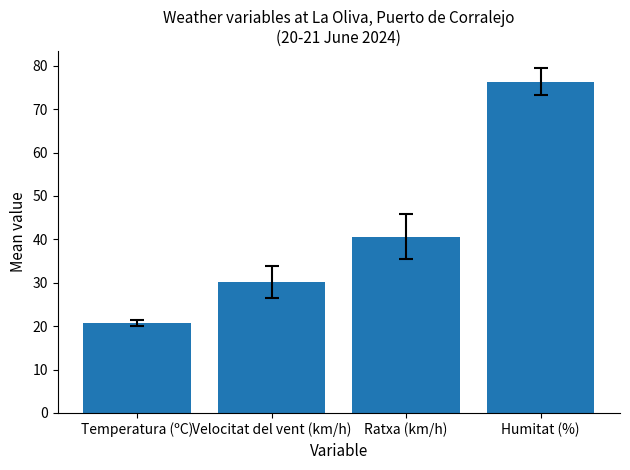

Reading left to right, list all the values displayed in this chart.

20.8	30.2	40.7	76.3